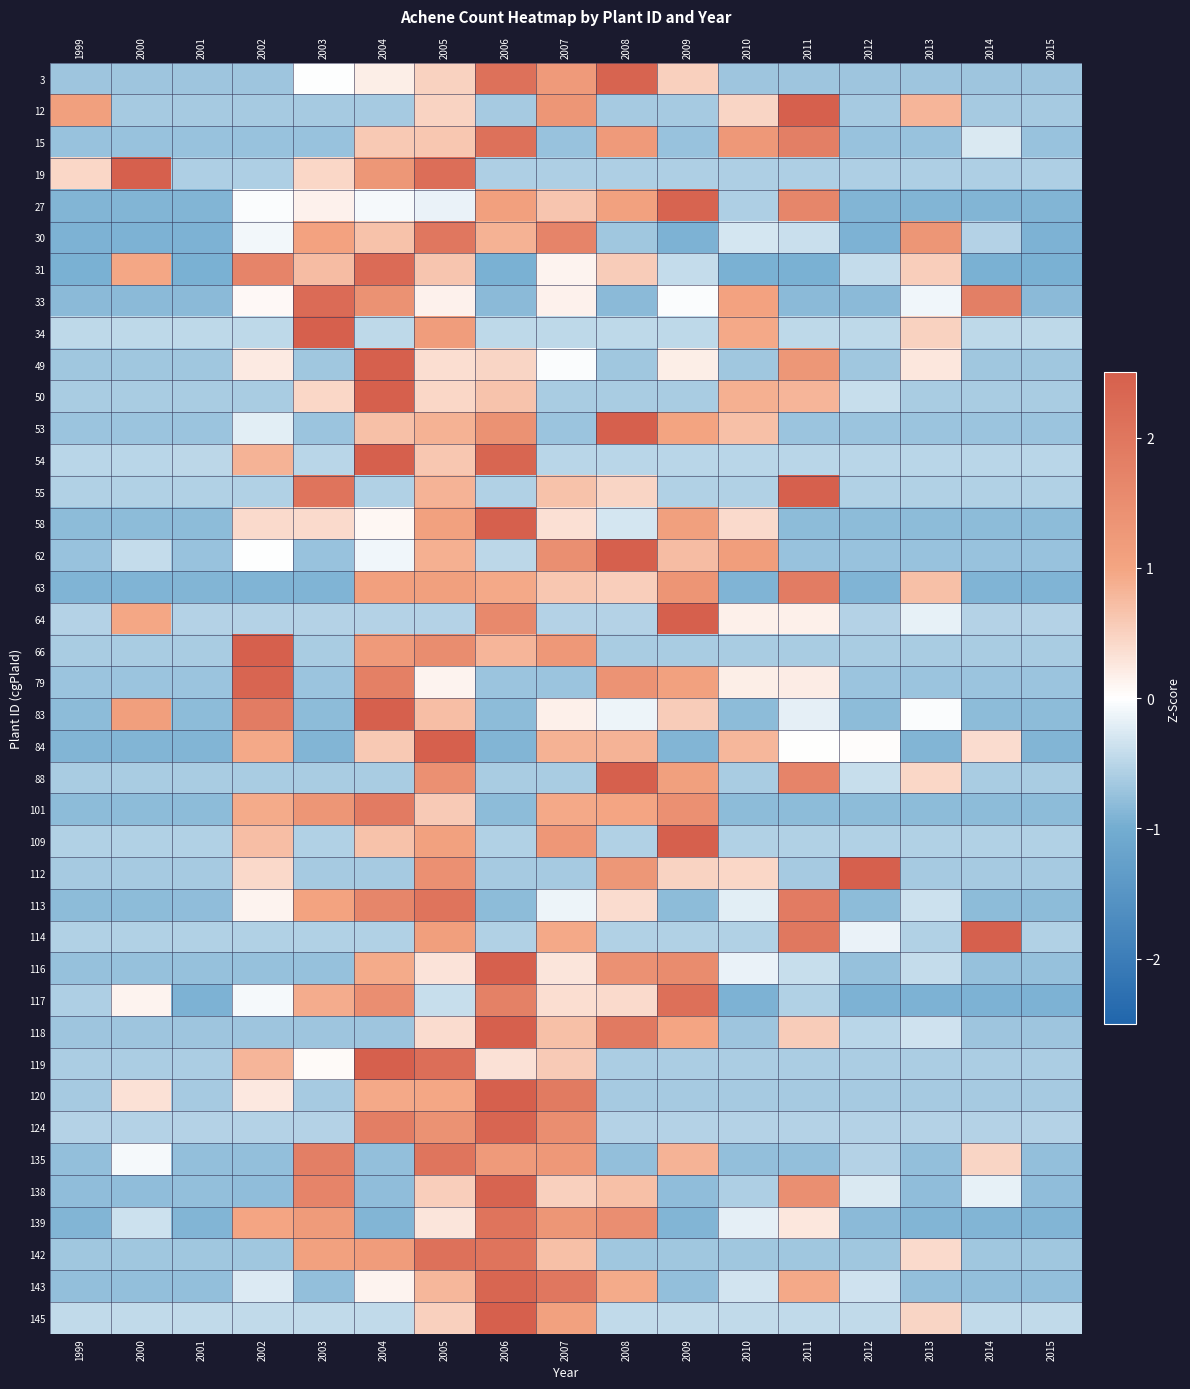

What is the greatest value displayed?

3.6